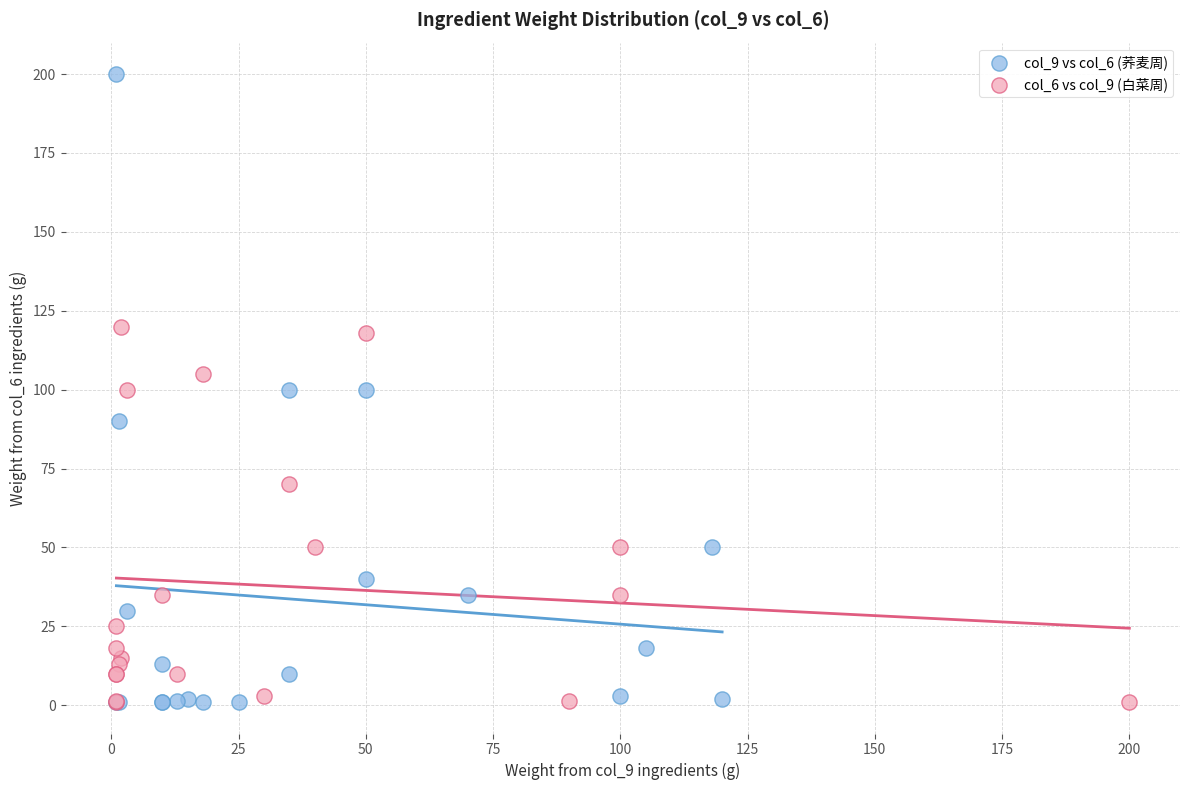

Which series reaches the maximum Y coordinate?

col_9 vs col_6 (荞麦周)